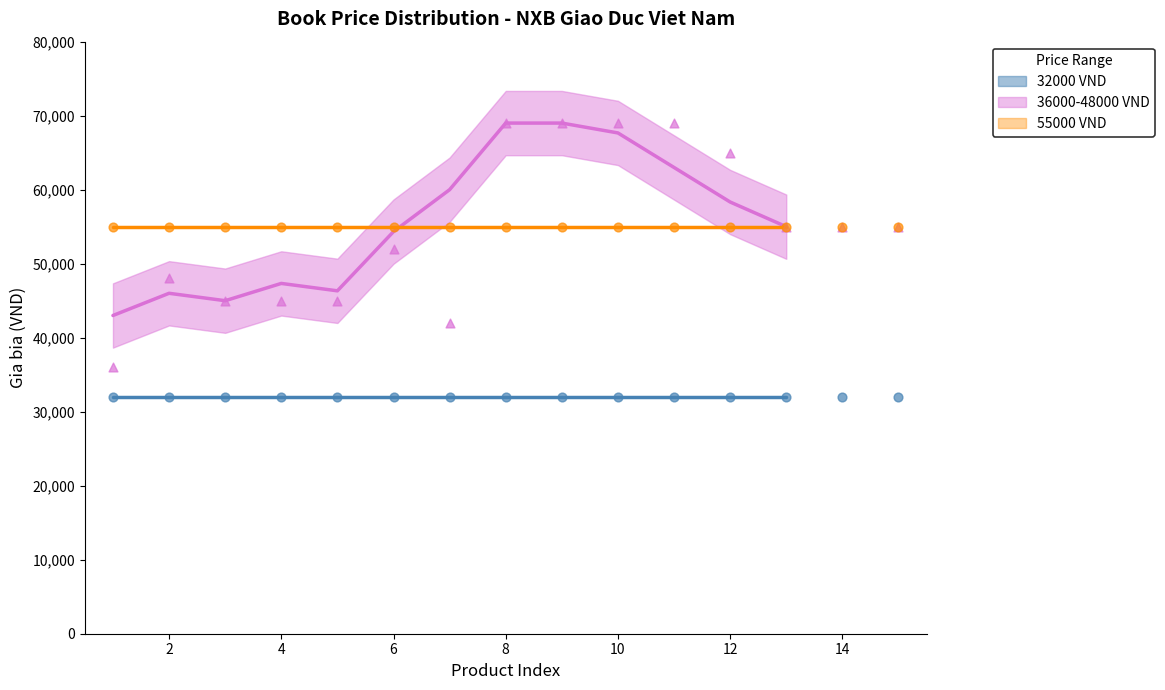

Which series contains the highest Y value?

36000-48000 VND